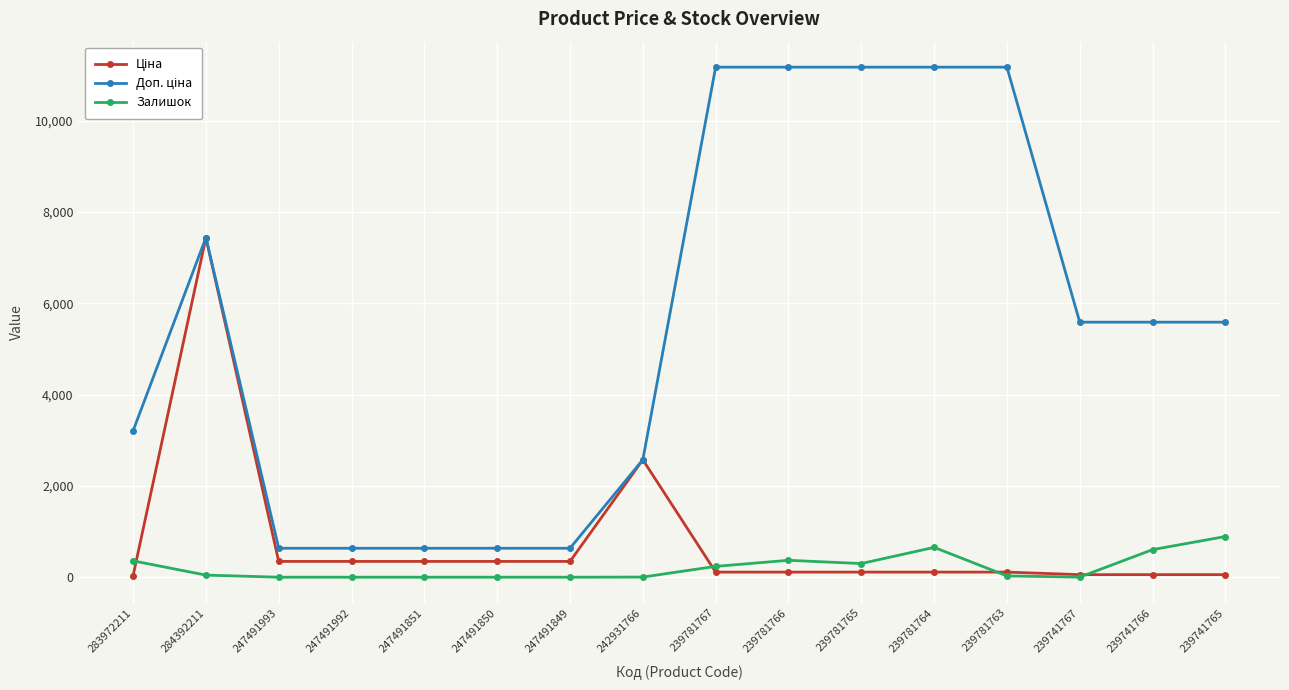

True or false: Залишок has a value of 46.0 at 284392211.

True